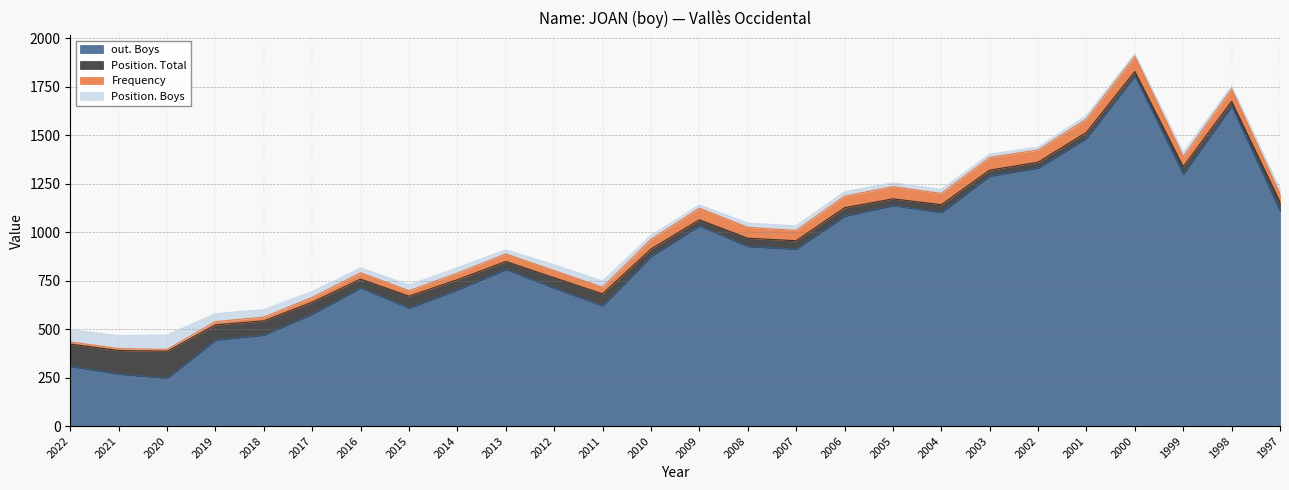

List the labels in order of out. Boys value, largest first.

2000, 1998, 2001, 2002, 1999, 2003, 2005, 1997, 2004, 2006, 2009, 2008, 2007, 2010, 2013, 2016, 2012, 2014, 2011, 2015, 2017, 2018, 2019, 2022, 2021, 2020